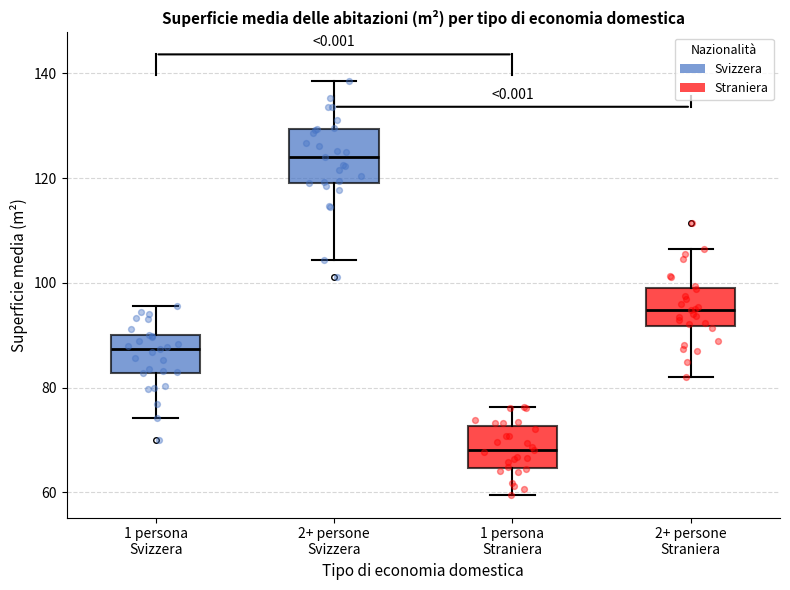

Which box has the highest median line?

2+ persone Svizzera